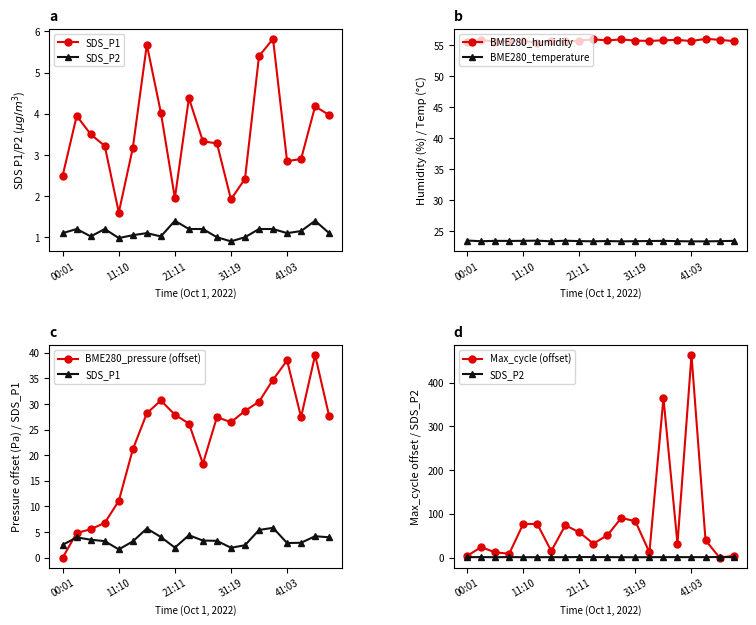

Is the value of BME280_humidity at 11 greater than the value of BME280_temperature at 11?

Yes